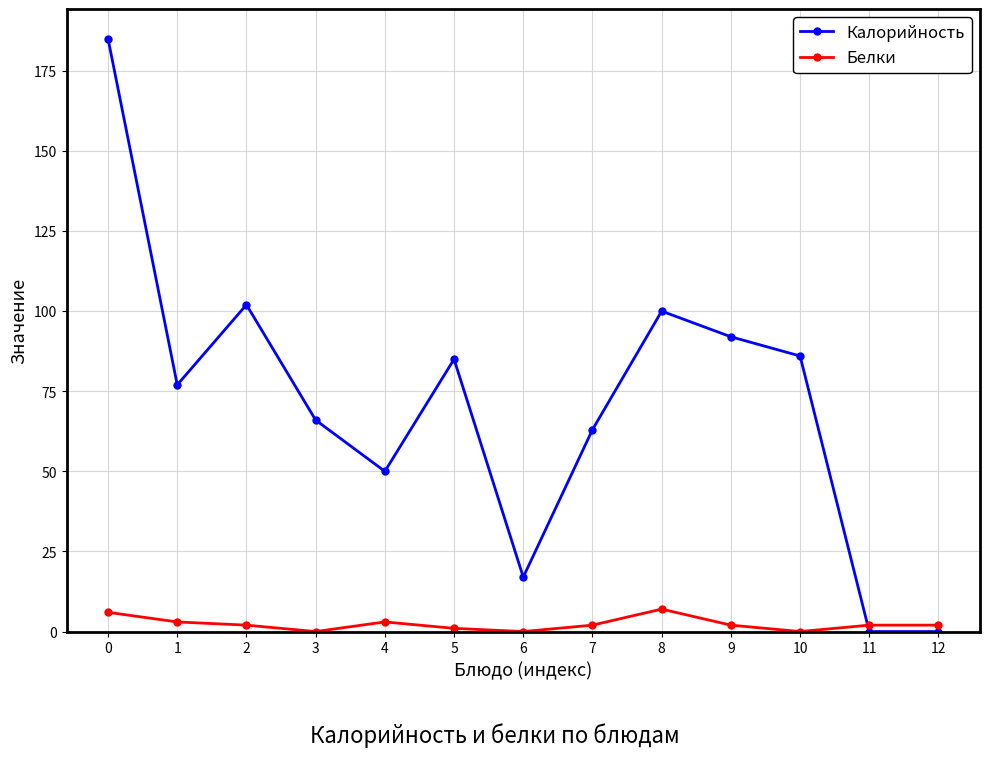

True or false: Белки and Калорийность intersect in this chart.

True